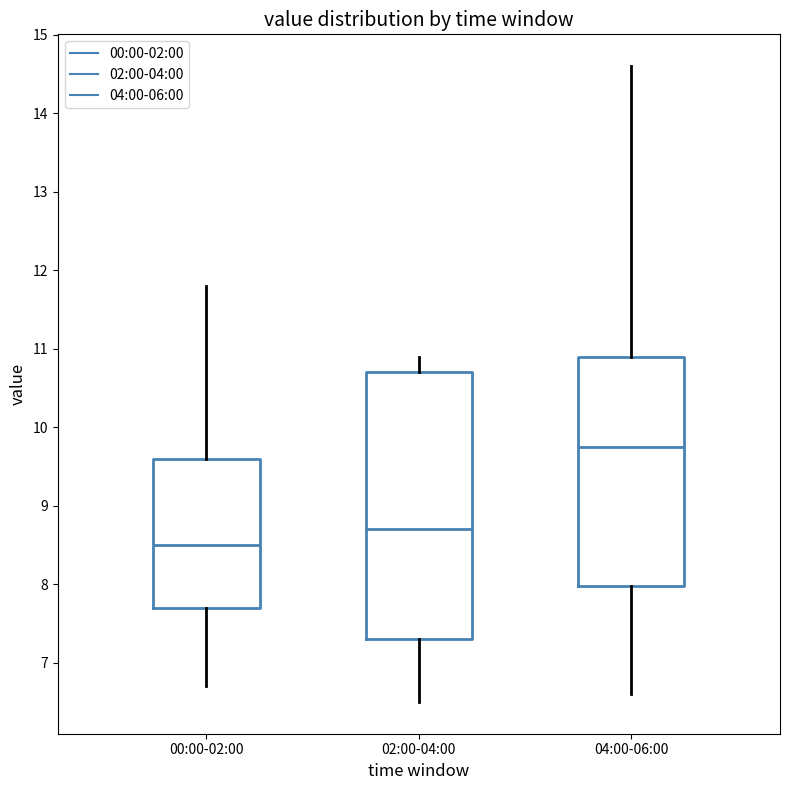

Reading left to right, read every box against the y-axis: the position of its median line, the range the box covers, and the ends of its whiskers. The values are not printed on the chart, so give them approximately, as read against the axis.

00:00-02:00: median 8.5, box 7.7 to 9.6, whiskers 6.7 to 11.8
02:00-04:00: median 8.7, box 7.3 to 10.7, whiskers 6.5 to 10.9
04:00-06:00: median 9.8, box 8.0 to 10.9, whiskers 6.6 to 14.6